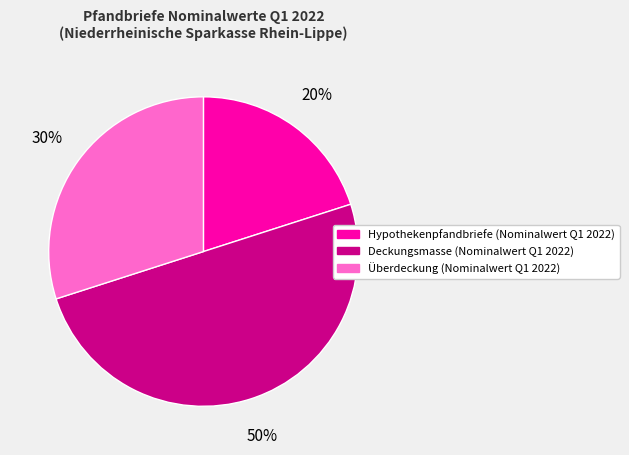

Count the number of slices in the pie.

3